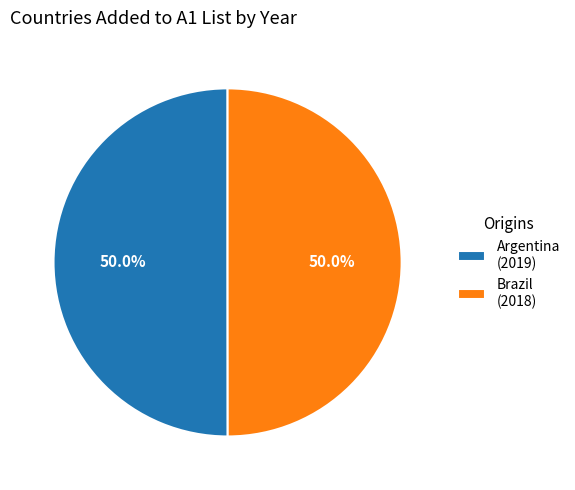

What is the ratio of the value at Brazil (2018) to the value at Argentina (2019)?

1.0